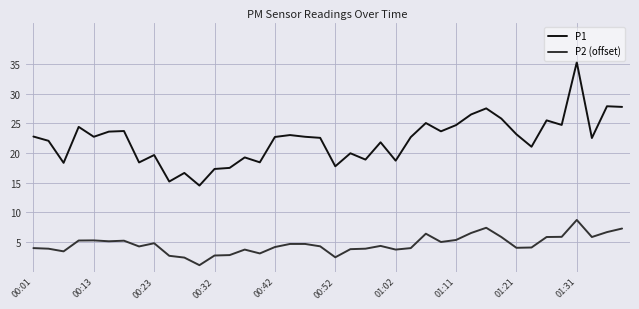

How many categories are shown in the chart?

40